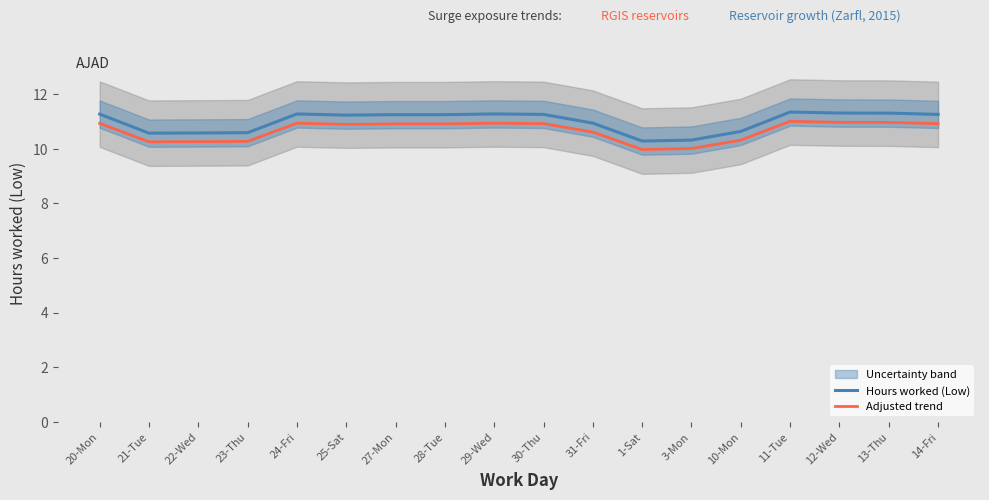

Does the chart display data point markers on the line(s)?

No